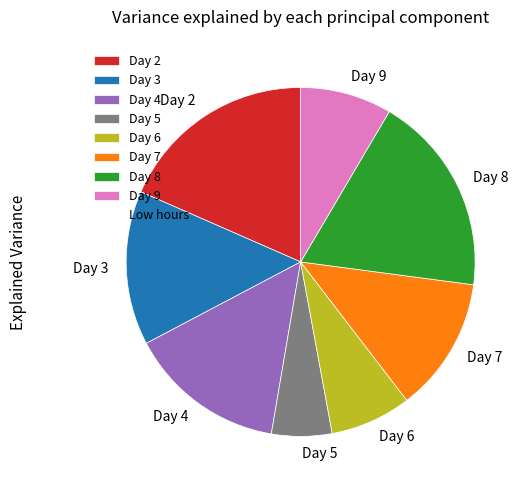

Between Day 4 and Day 7, which is larger?

Day 4